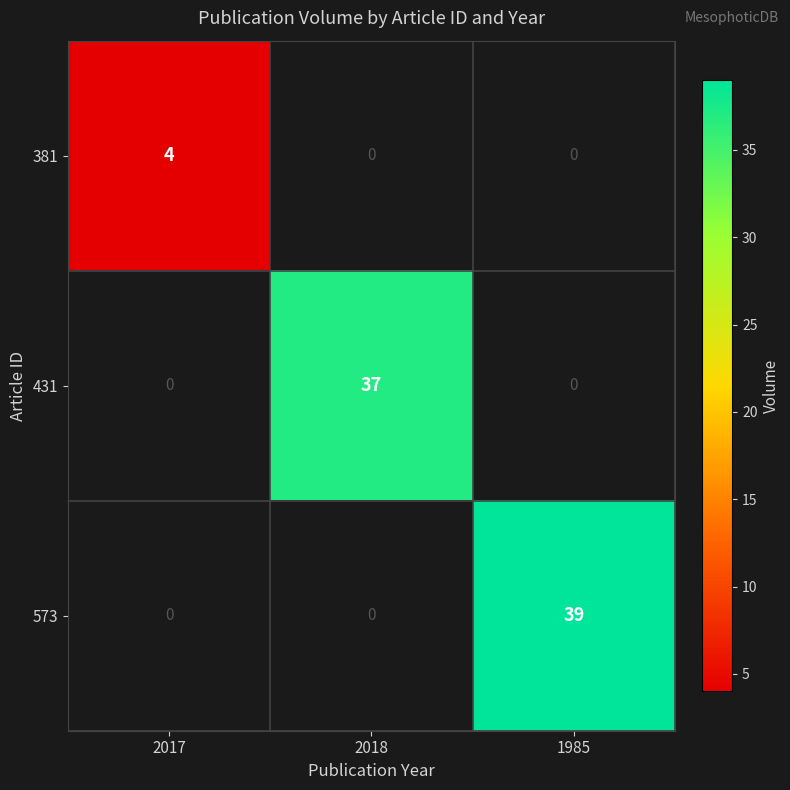

List the series in order of their peak value, lowest first.

381, 431, 573